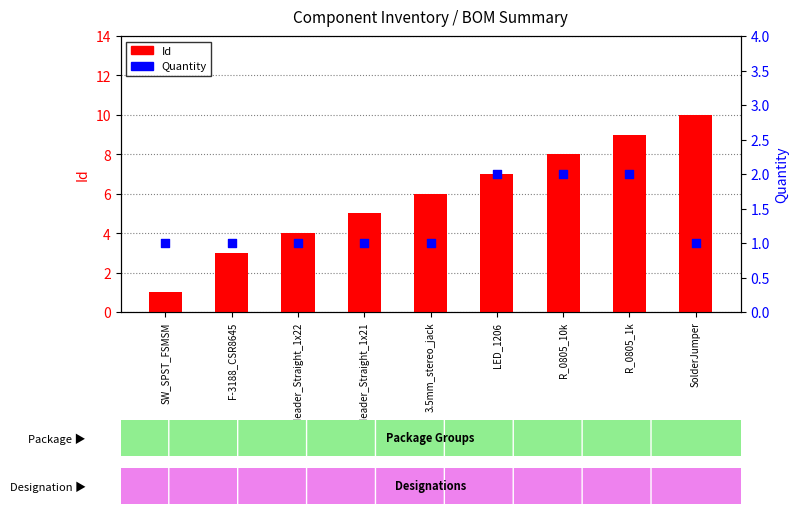

Which series has the largest total across all categories?

Id